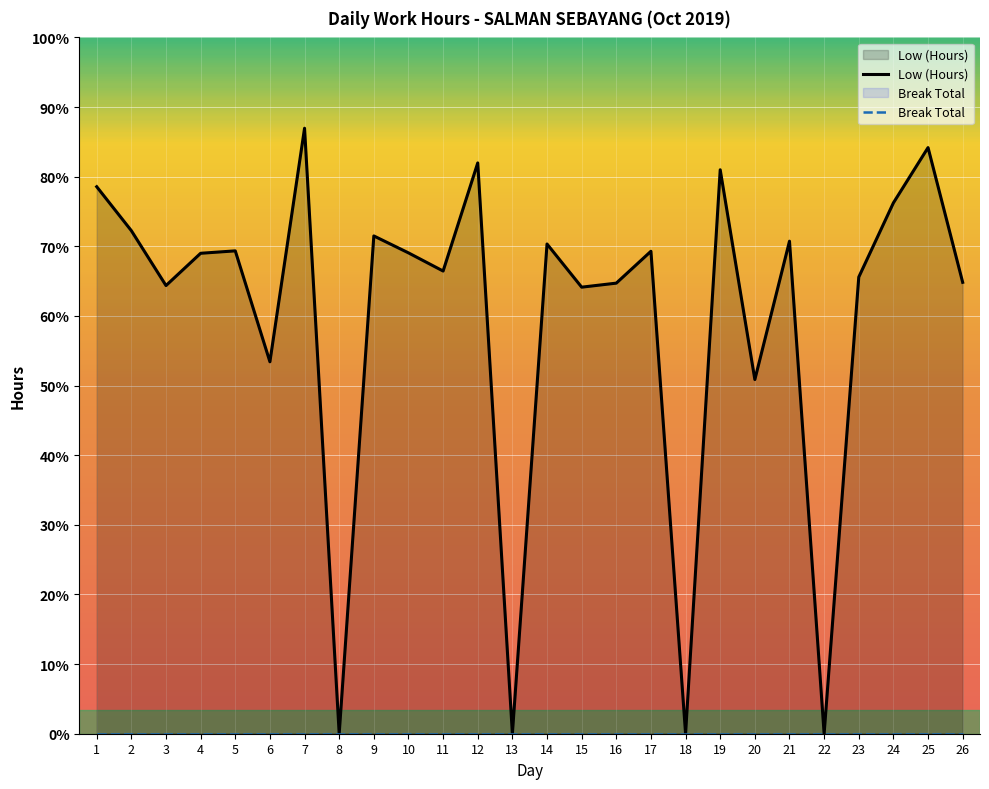

List the labels in order of value, largest first.

7, 25, 12, 19, 1, 24, 2, 9, 21, 14, 5, 17, 10, 4, 11, 23, 26, 16, 3, 15, 6, 20, 8, 13, 18, 22